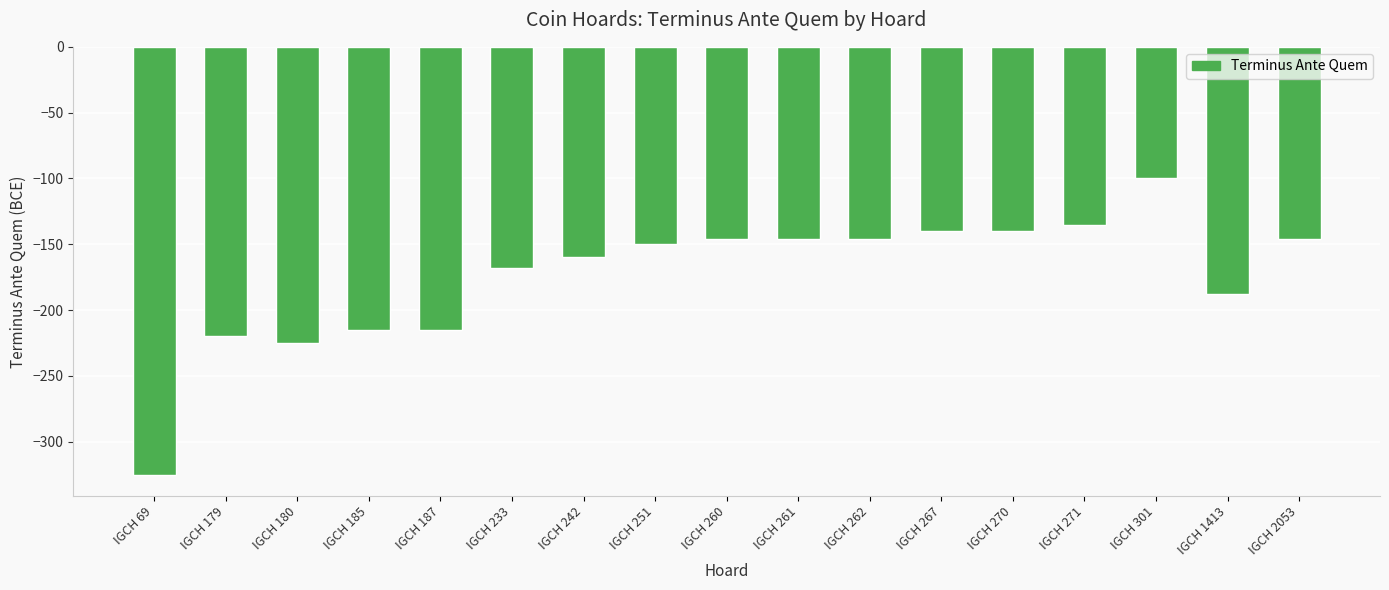

What is the approximate value at IGCH 251?

-150